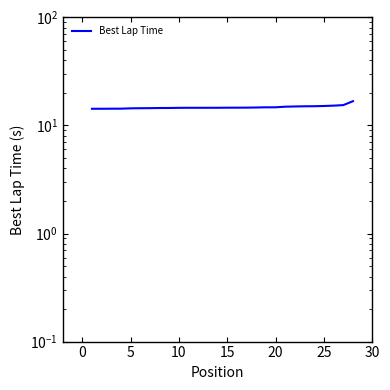

True or false: the data shows 3.9 at −5.

False